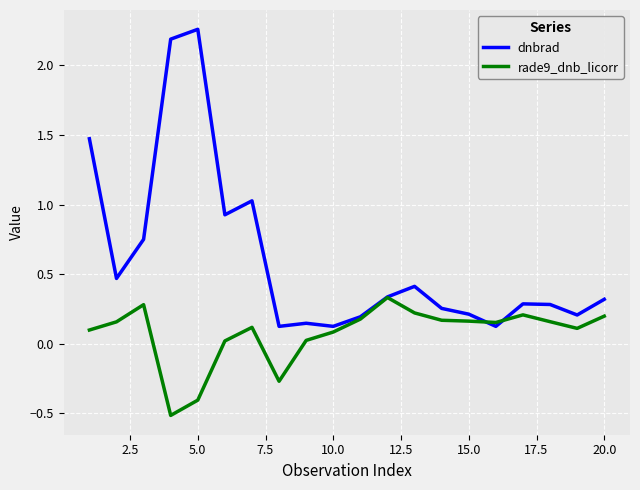

True or false: dnbrad and rade9_dnb_licorr intersect in this chart.

True